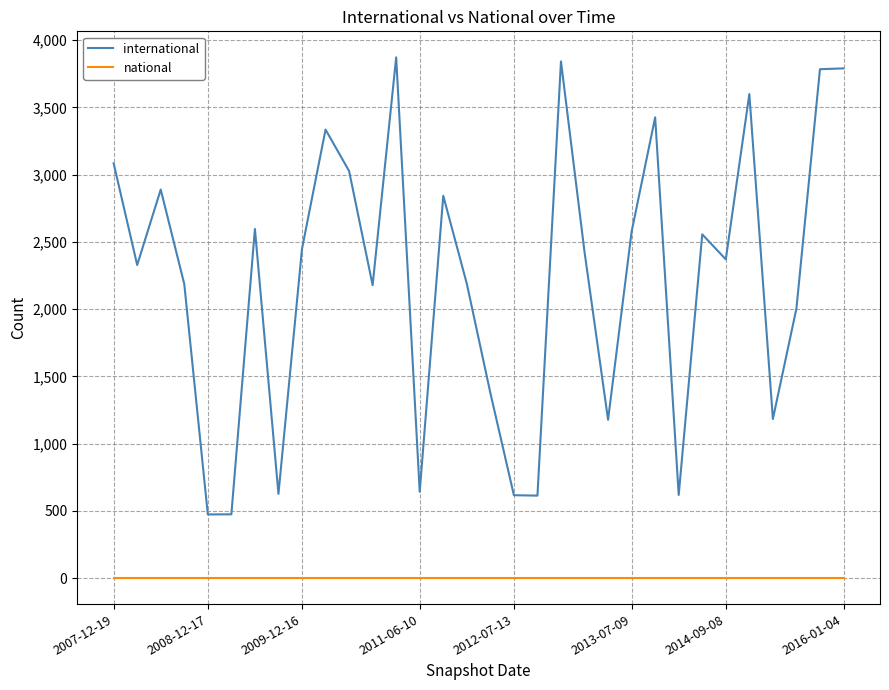

What is the maximum value shown in the chart?

3872